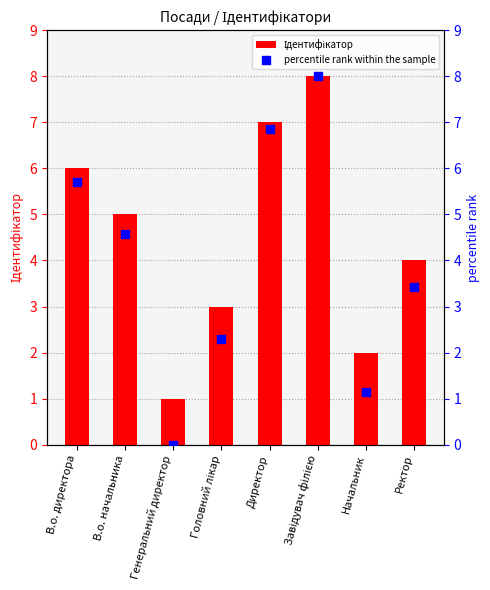

What are all the series names shown in the legend?

Ідентифікатор, percentile rank within the sample